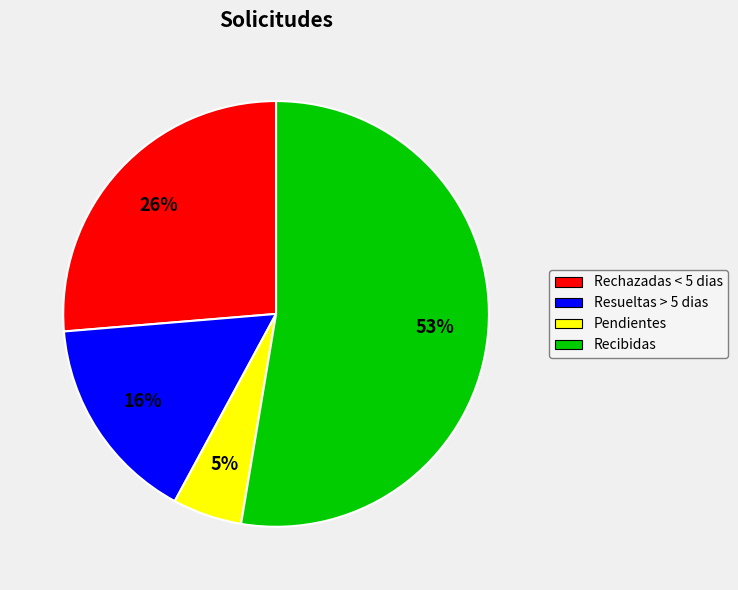

What percentage is the Recibidas slice, to the nearest percent?

53%